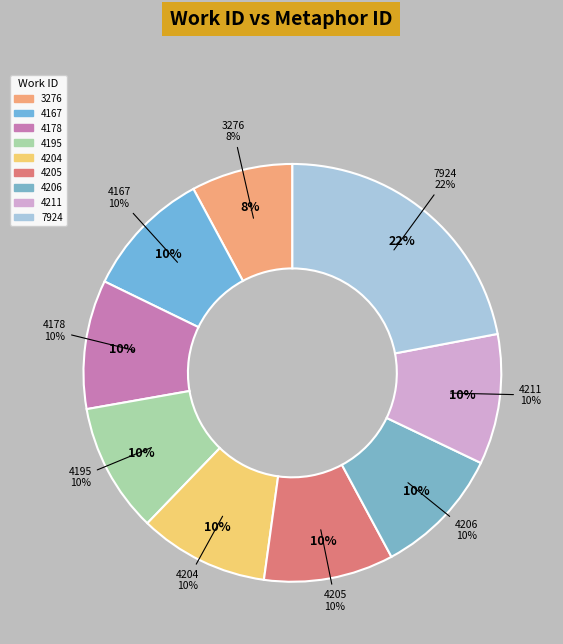

What is the total percentage of 4167 and 4204?

20.6%